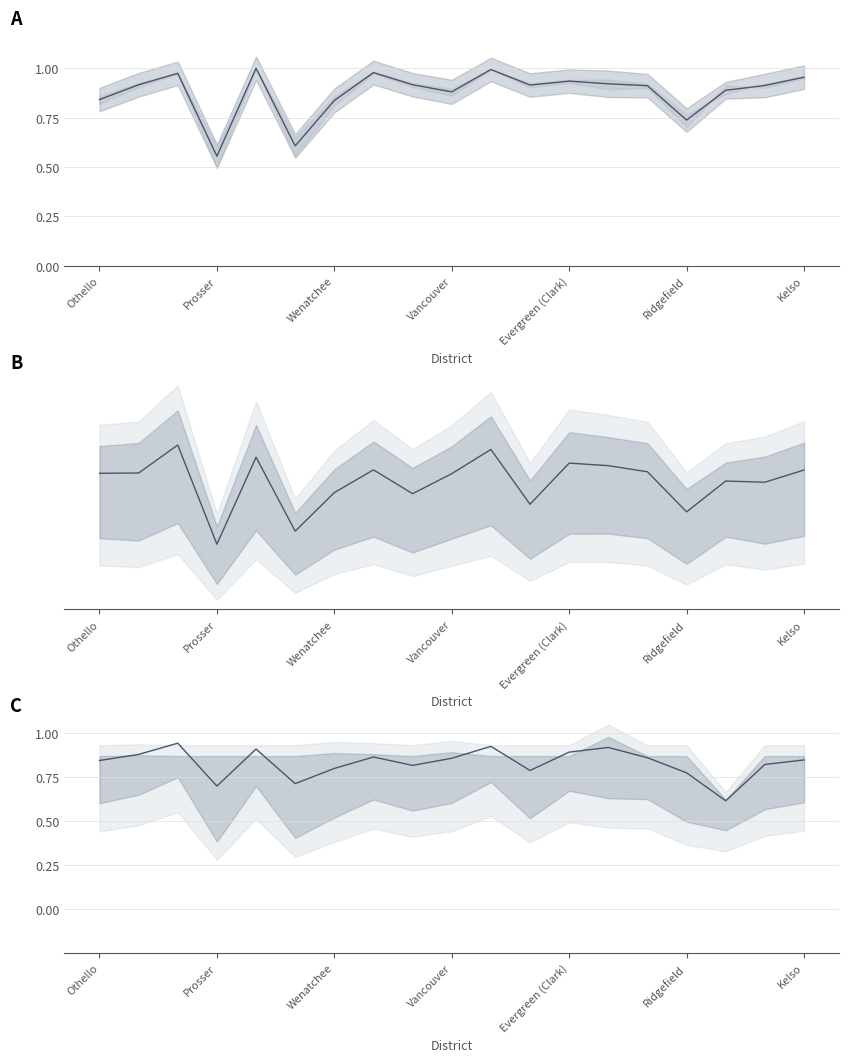

True or false: Benefits (normalized) has a value of 0.9 at Prosser.

True